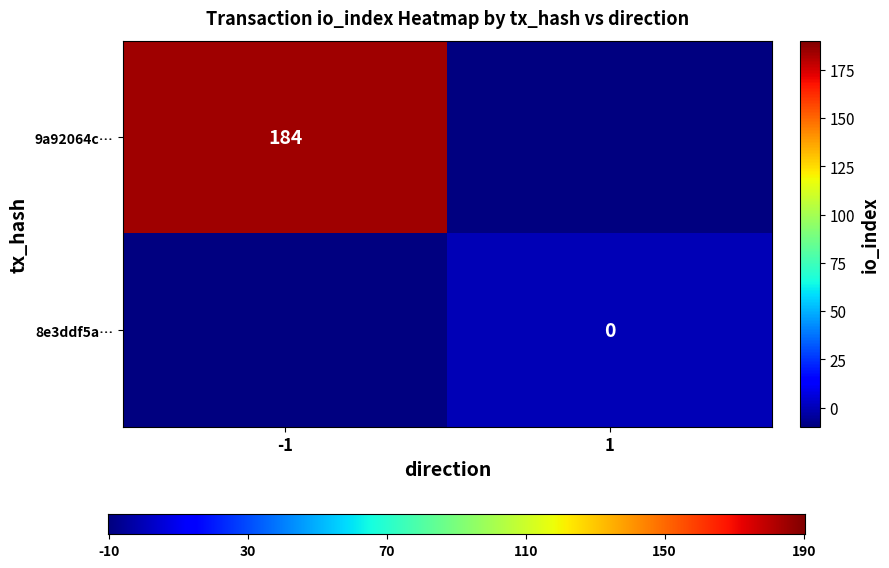

Reading right to left, list all the values displayed in this chart.

9a92064c9afca3cf7989207d533e8c6e3b4038c: 184	-1
8e3ddf5a07fadaed057c09cf3cedee710193183: 0	1